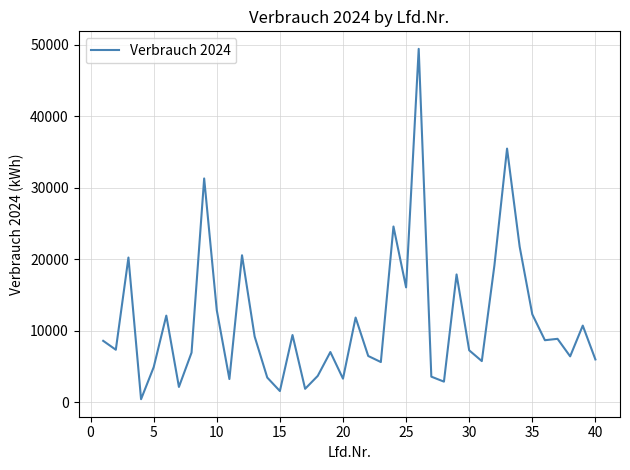

What is the greatest value displayed?

49459